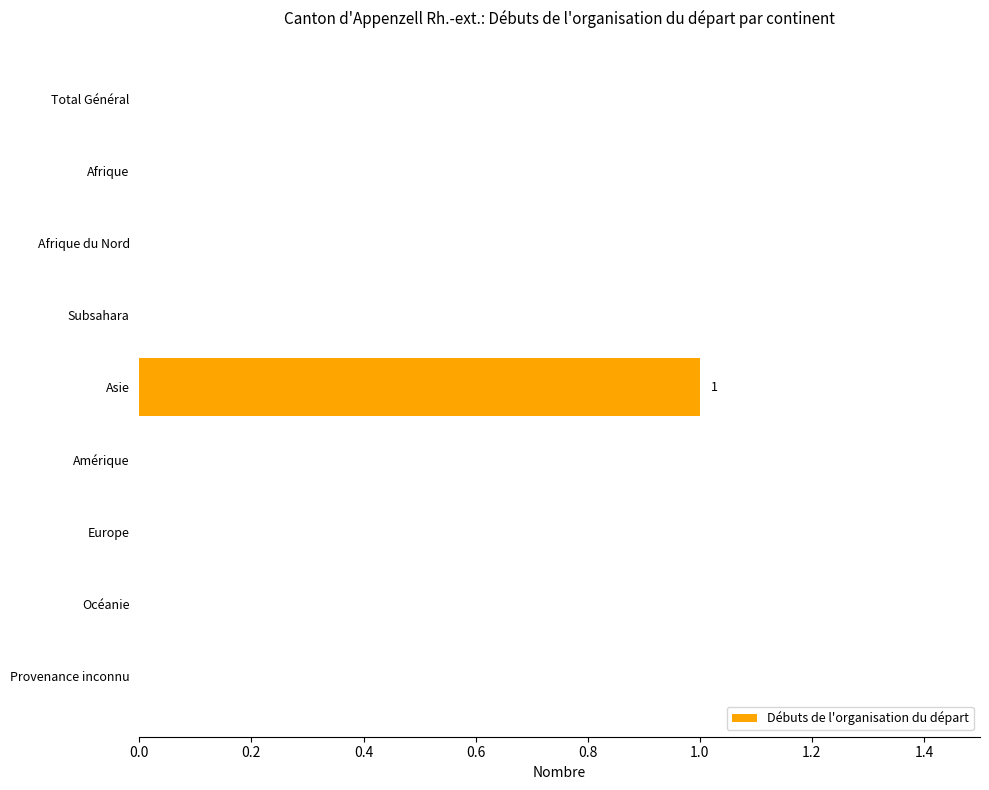

Reading top to bottom, list all the values displayed in this chart.

Total Général=0	Afrique=0	Afrique du Nord=0	Subsahara=0	Asie=1	Amérique=0	Europe=0	Océanie=0	Provenance inconnu=0